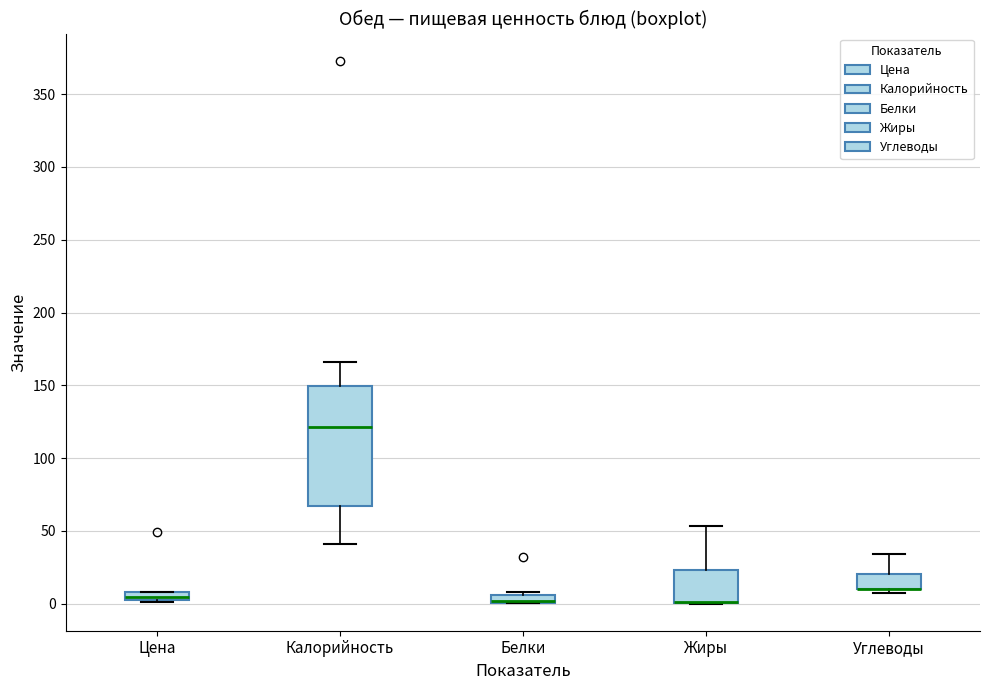

Where is the upper edge of the box for Жиры on the y-axis? The values are not printed on the chart, so give them approximately, as read against the axis.

25